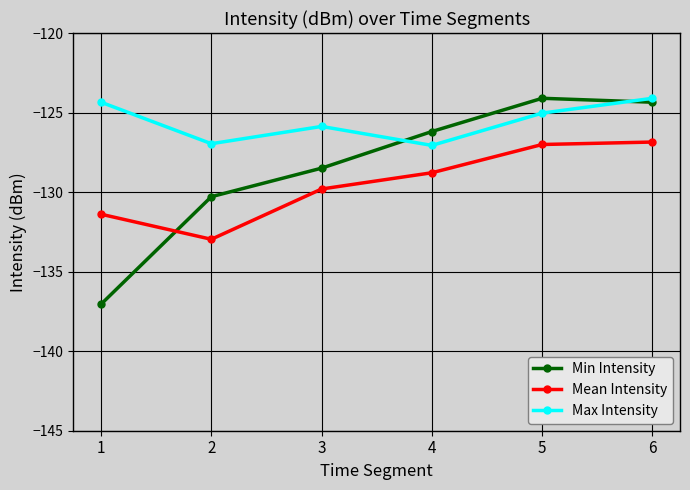

Where does the Min Intensity series first go above -126?

5